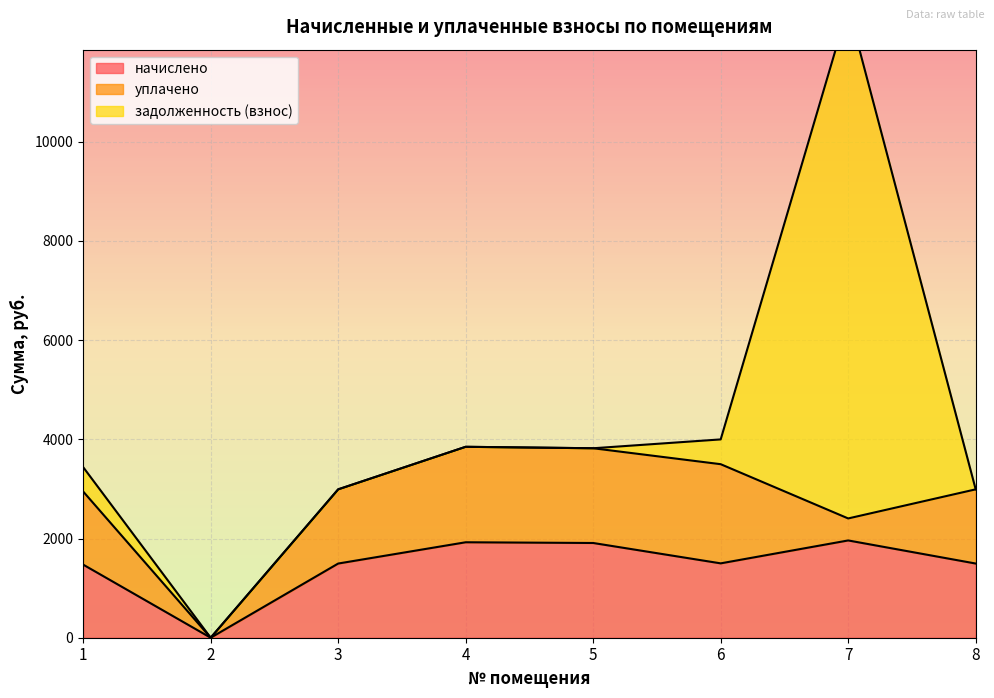

Which series has the largest total across all categories?

начислено